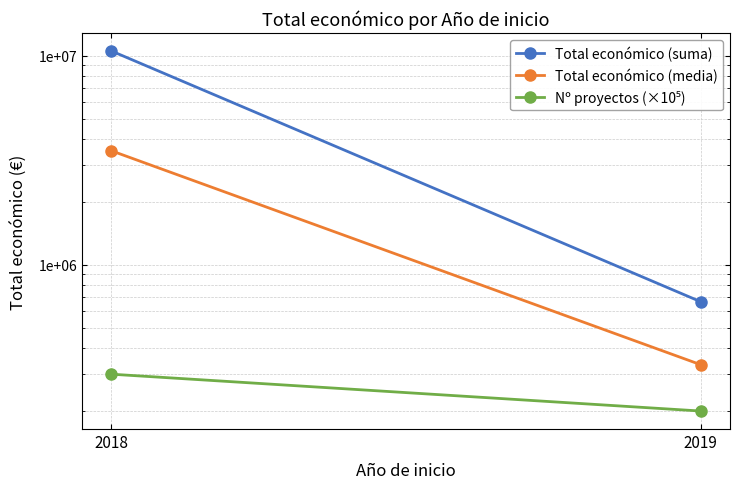

True or false: Total económico (media) has a value of 5843261.4 at 2018.

False